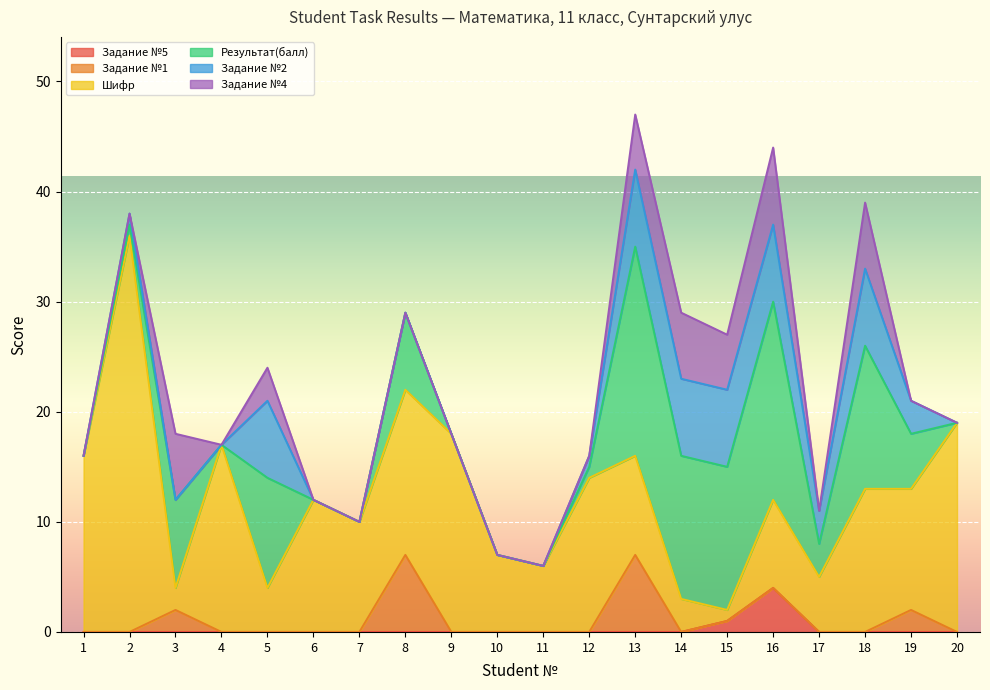

Which category has the highest value across all series?

2